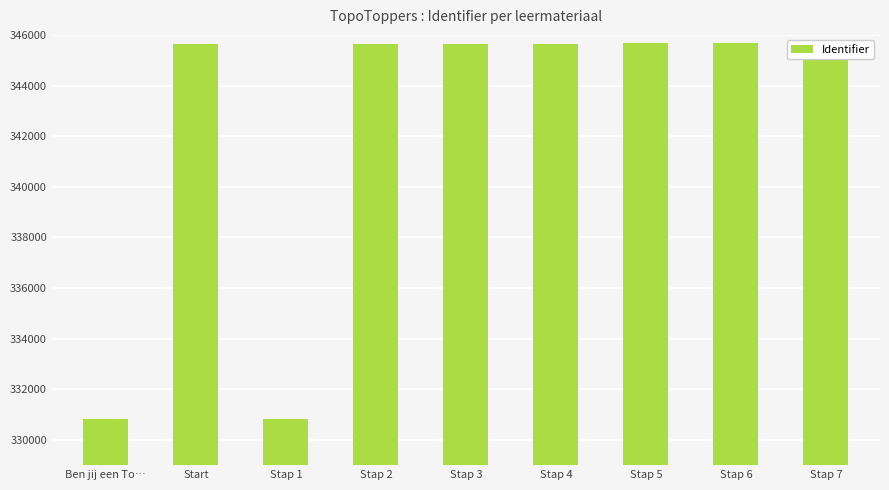

True or false: the data shows 447827 at Ben jij een To….

False